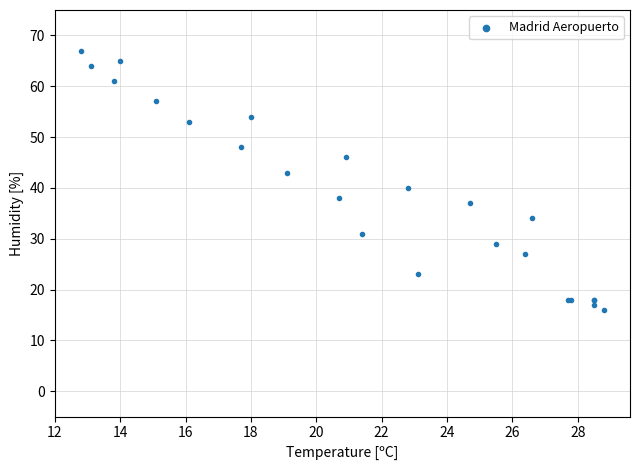

What Y value in the scatter plot is closest to 41?

40